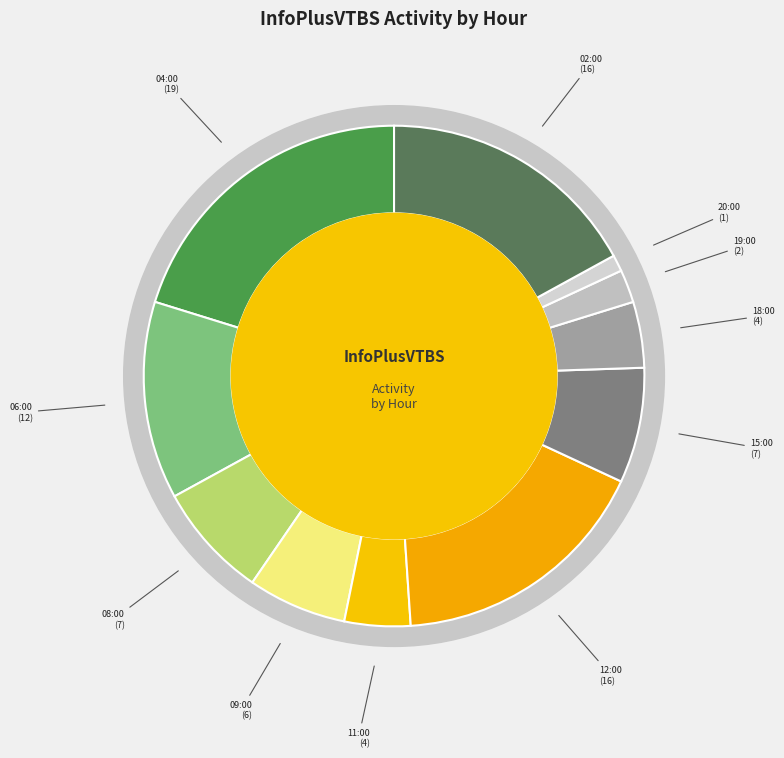

How many segments does this pie chart have?

11